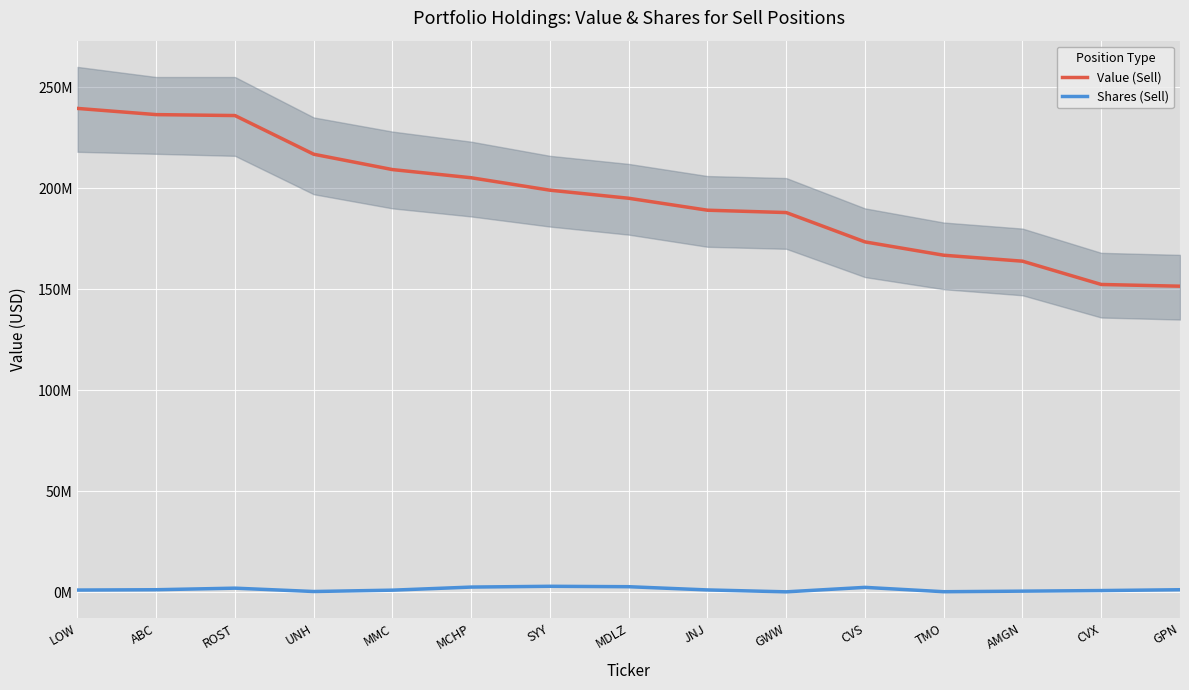

True or false: Shares (Sell) and Value (Sell) cross at least once.

False